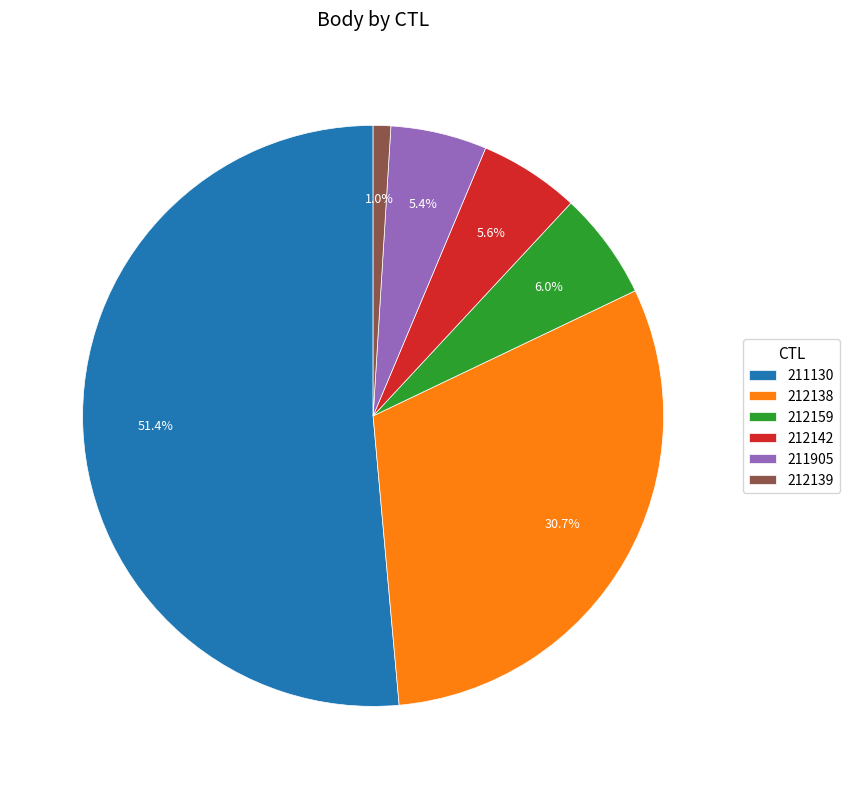

Is the sum of 212138 and 212142 greater than half?

No